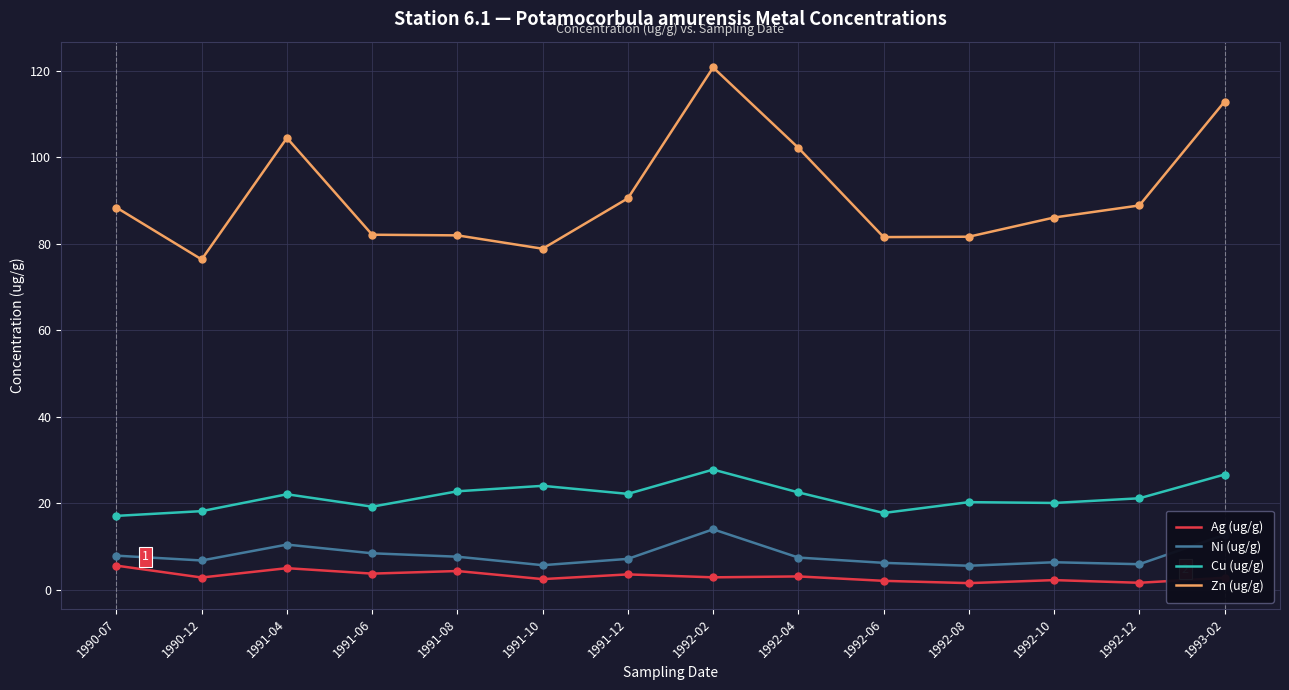

Which series has the widest spread of values?

Zn (ug/g)